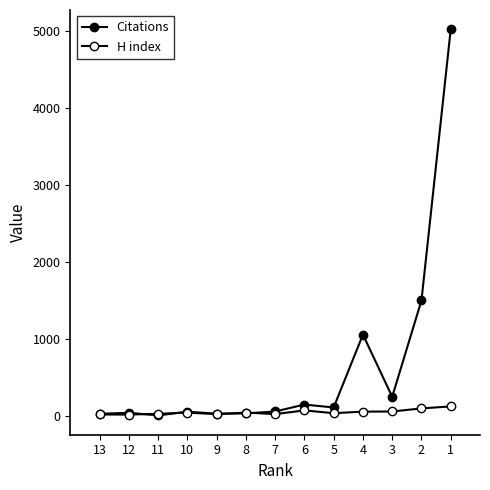

The Citations series shows 1062 at 4. True or false?

True